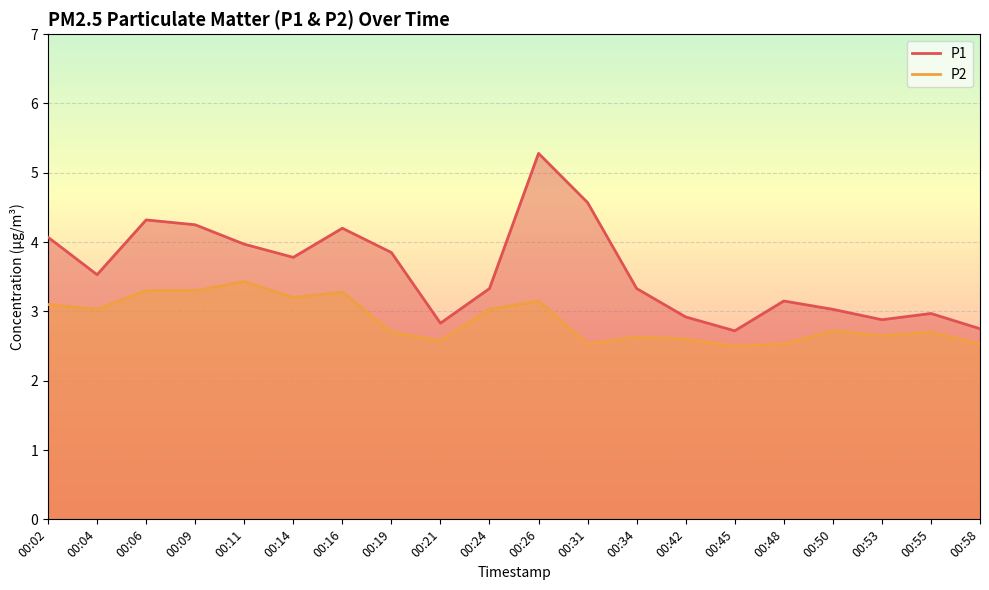

Reading right to left, extract all data points from this chart.

P1: 00:58=2.8	00:55=3.0	00:53=2.9	00:50=3.0	00:48=3.1	00:45=2.7	00:42=2.9	00:34=3.3	00:31=4.6	00:26=5.3	00:24=3.3	00:21=2.8	00:19=3.9	00:16=4.2	00:14=3.8	00:11=4.0	00:09=4.2	00:06=4.3	00:04=3.5	00:02=4.1
P2: 00:58=2.5	00:55=2.7	00:53=2.6	00:50=2.7	00:48=2.5	00:45=2.5	00:42=2.6	00:34=2.6	00:31=2.5	00:26=3.1	00:24=3.0	00:21=2.6	00:19=2.7	00:16=3.3	00:14=3.2	00:11=3.4	00:09=3.3	00:06=3.3	00:04=3.0	00:02=3.1